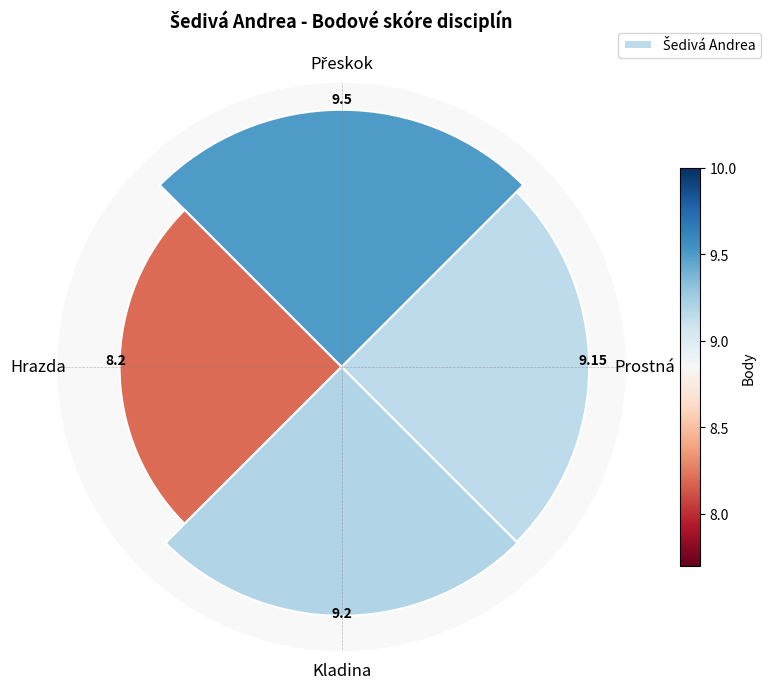

Where does the data first go above 9?

Prostná